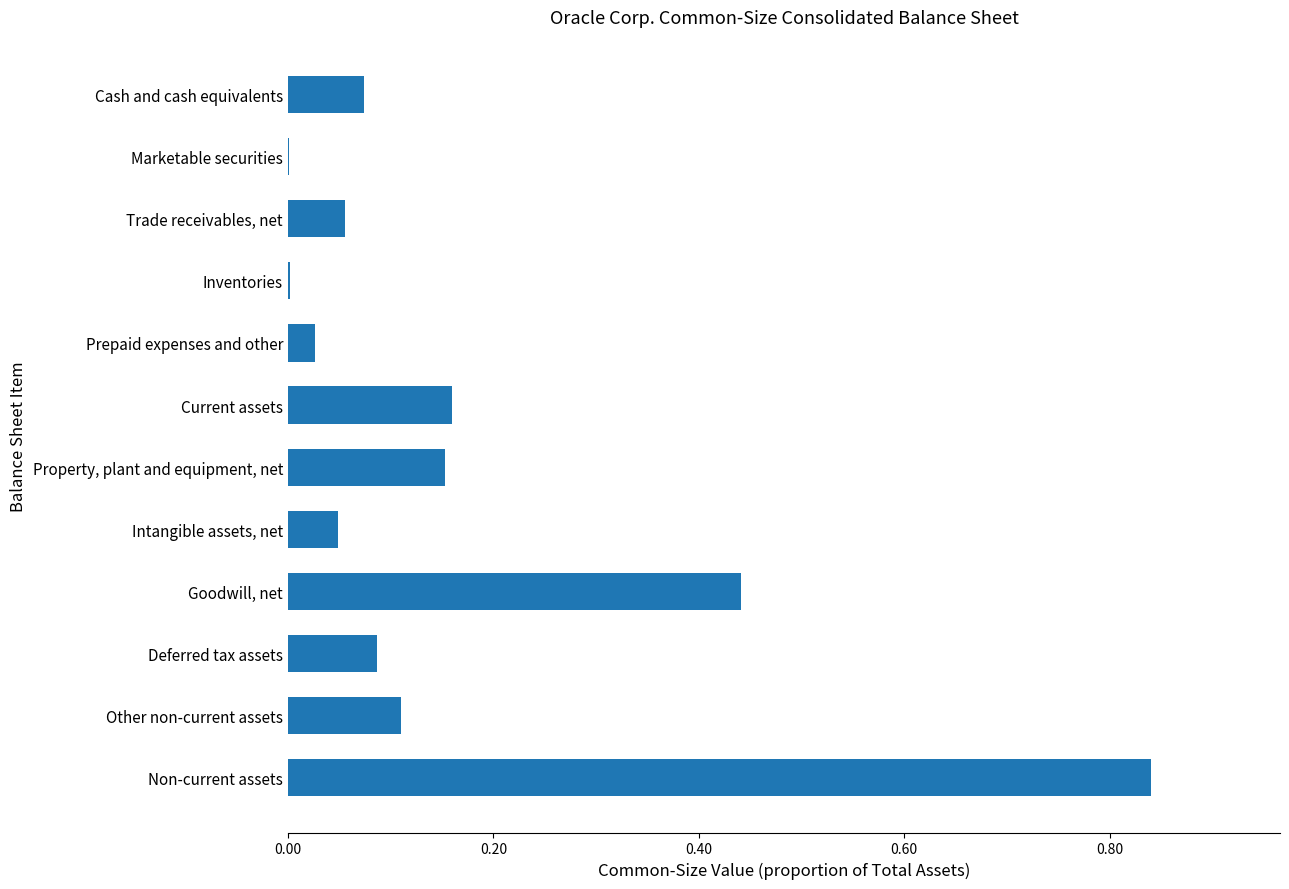

What is the change in value from Prepaid expenses and other to Goodwill, net?

+0.4